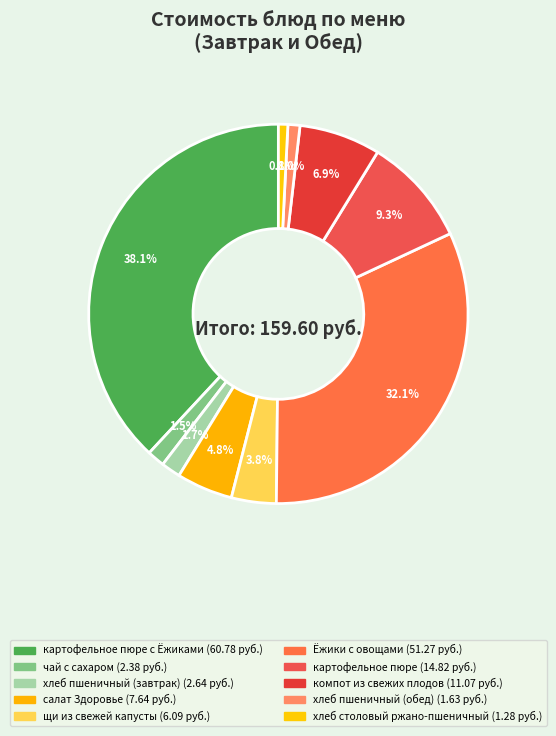

How many slices are in this pie chart?

10